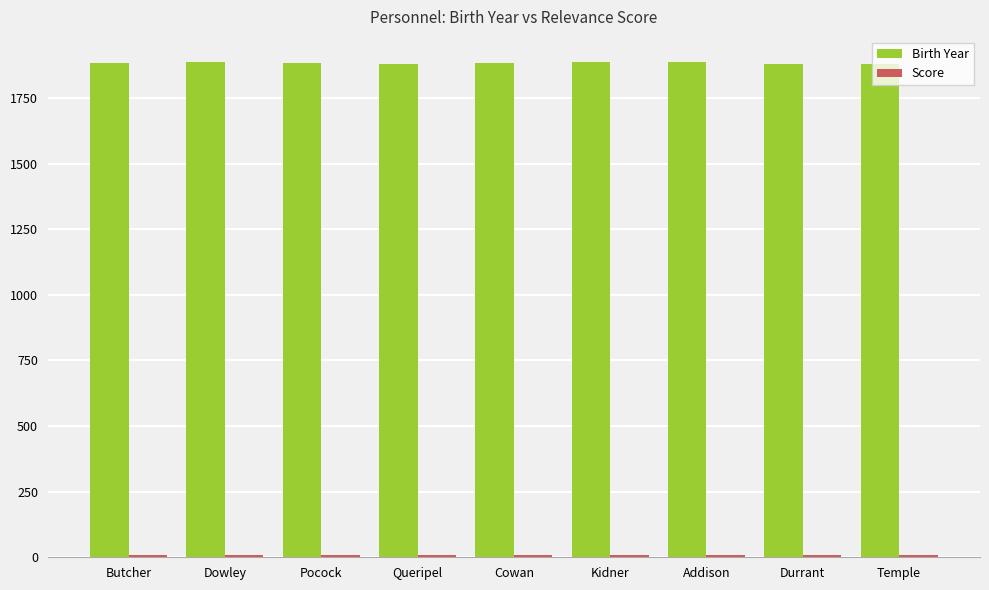

Does the chart contain any negative values?

No